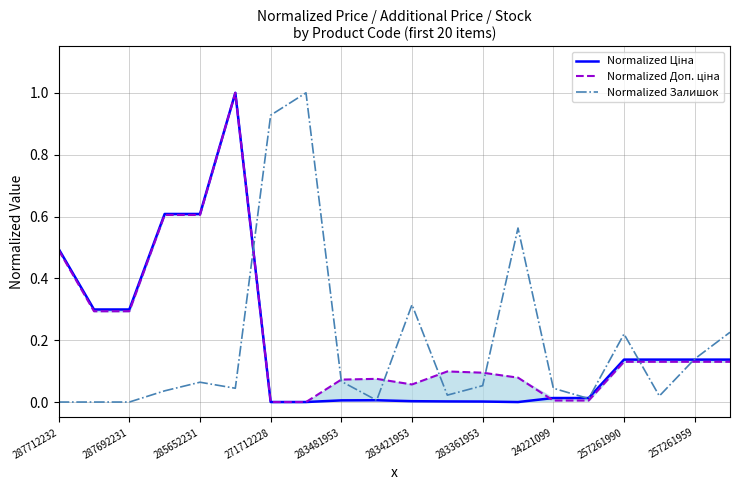

What is the value of the Normalized Доп. ціна point at the 6th from the left?

1.0